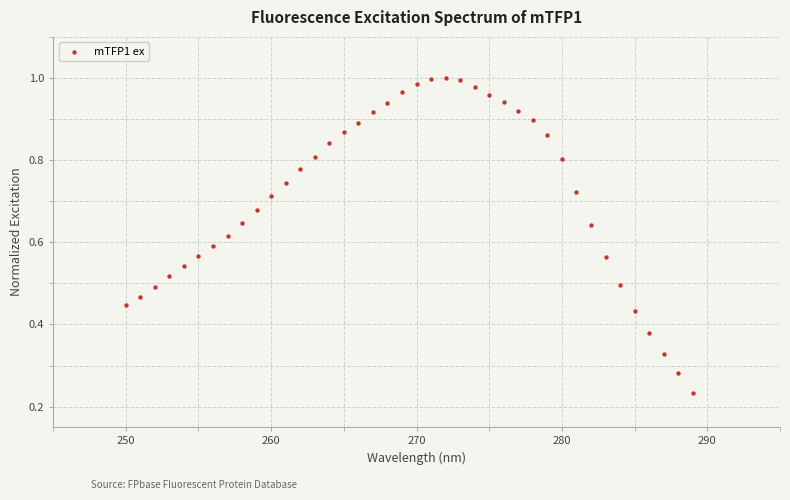

What is the range of X values (max minus min)?

39.0